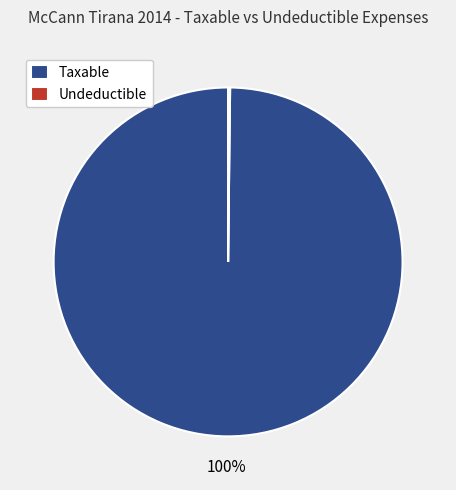

Does any single category account for the majority?

Yes